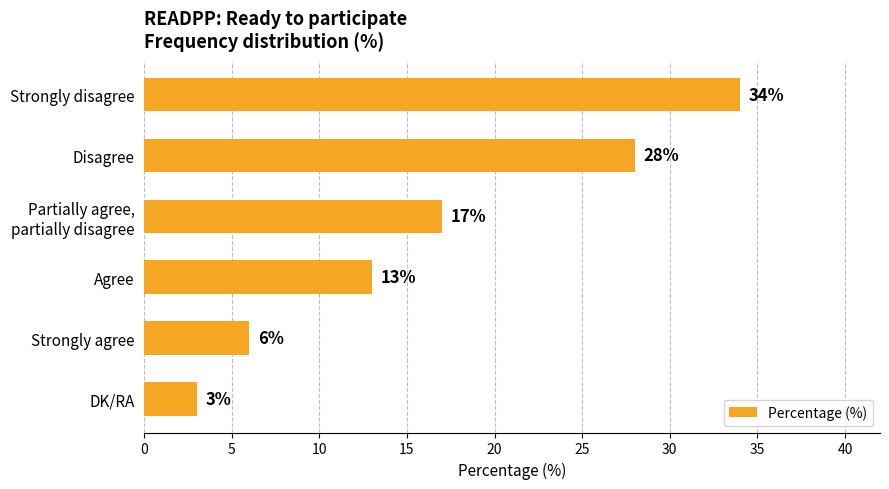

Reading bottom to top, list all the values displayed in this chart.

3	6	13	17	28	34